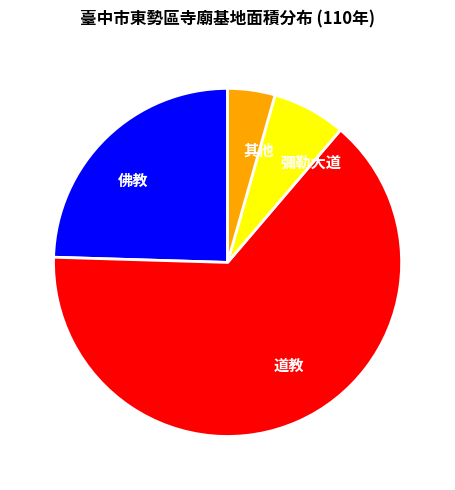

Between 彌勒大道 and 道教, which is larger?

道教